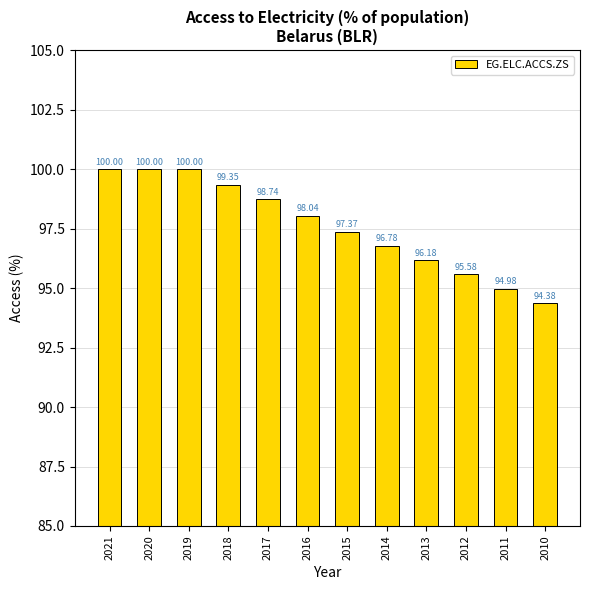

What is the difference between the maximum and minimum values?

5.6